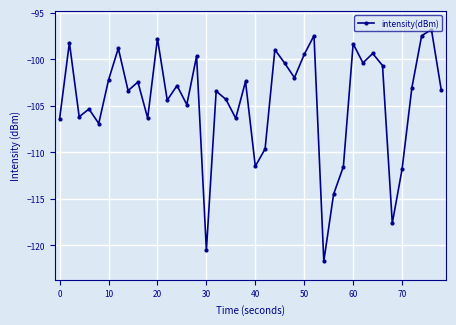

How many distinct data groups are displayed?

1